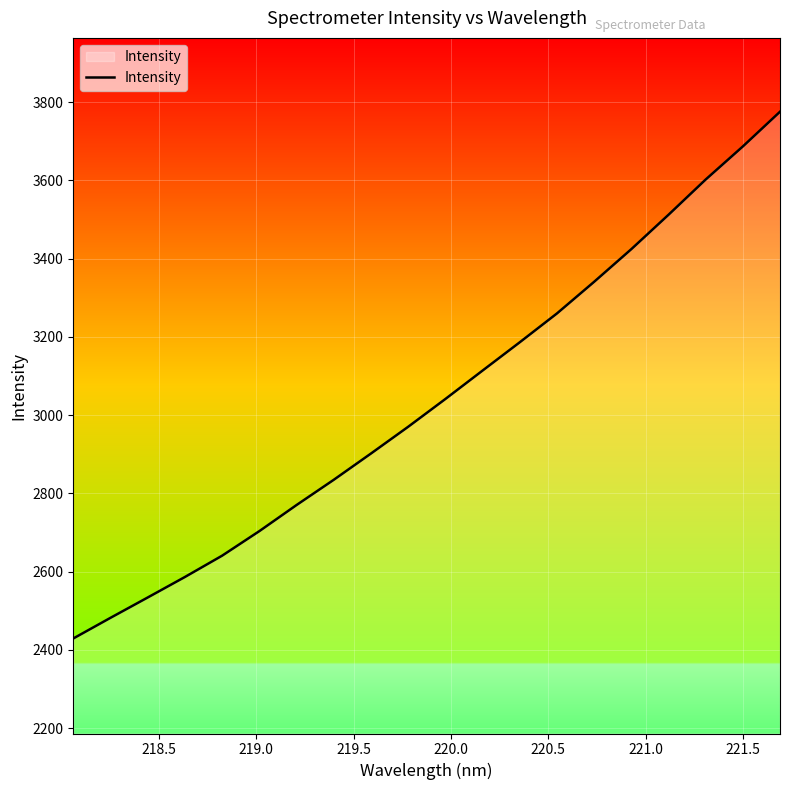

Does the chart display data point markers on the line(s)?

No